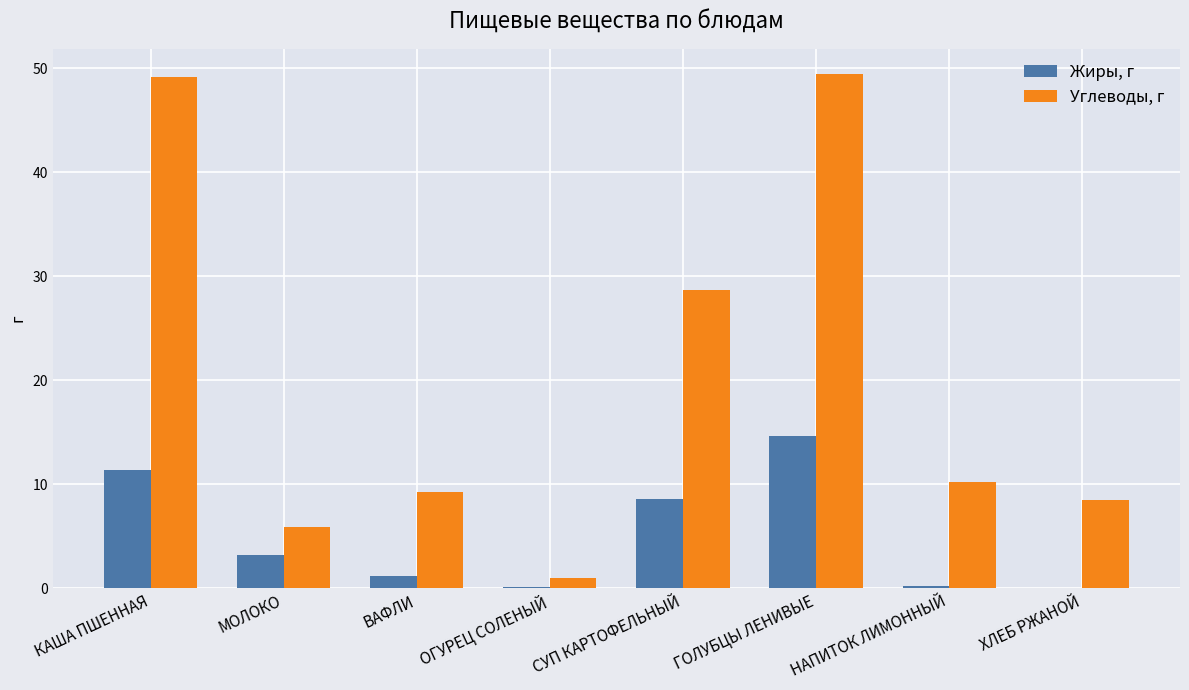

At which category is the sum across all series the highest?

ГОЛУБЦЫ ЛЕНИВЫЕ